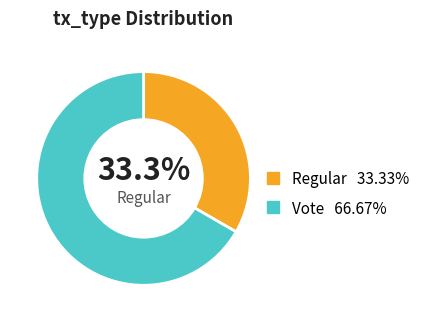

Is there a majority slice in this chart?

Yes